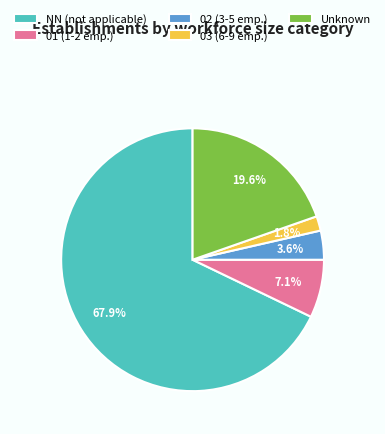

Approximately how many times larger is the value at 02 (3-5 emp.) compared to 03 (6-9 emp.)?

2.0